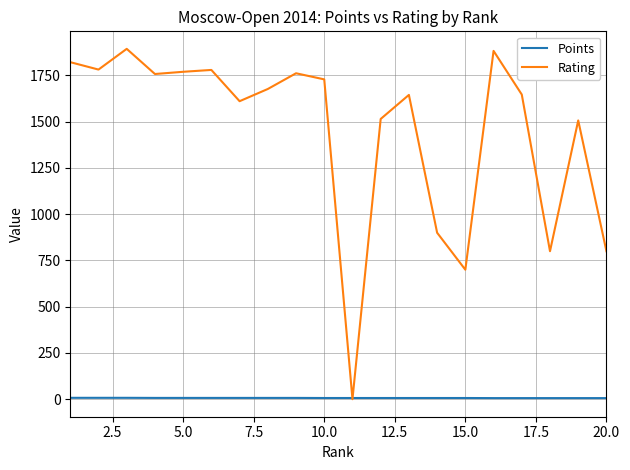

Count the Points values in the range 6 to 7.

17